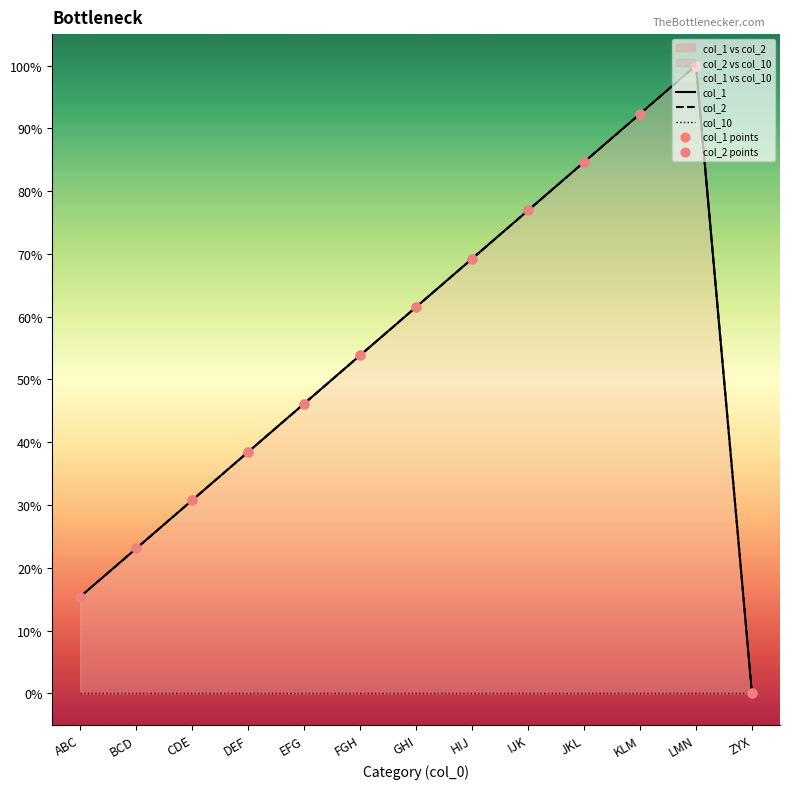

Which series has the widest spread of Y values?

col_1